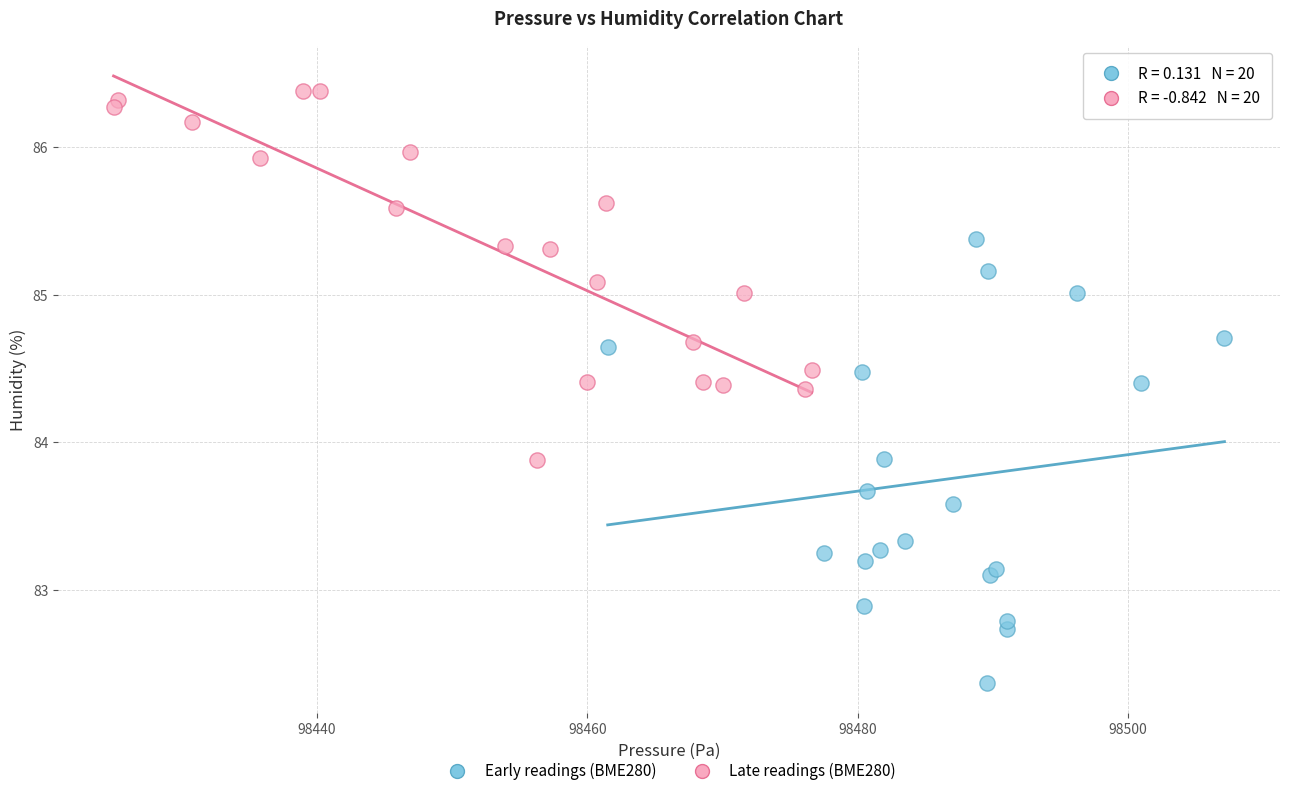

Which series reaches the maximum Y coordinate?

Late readings (BME280)